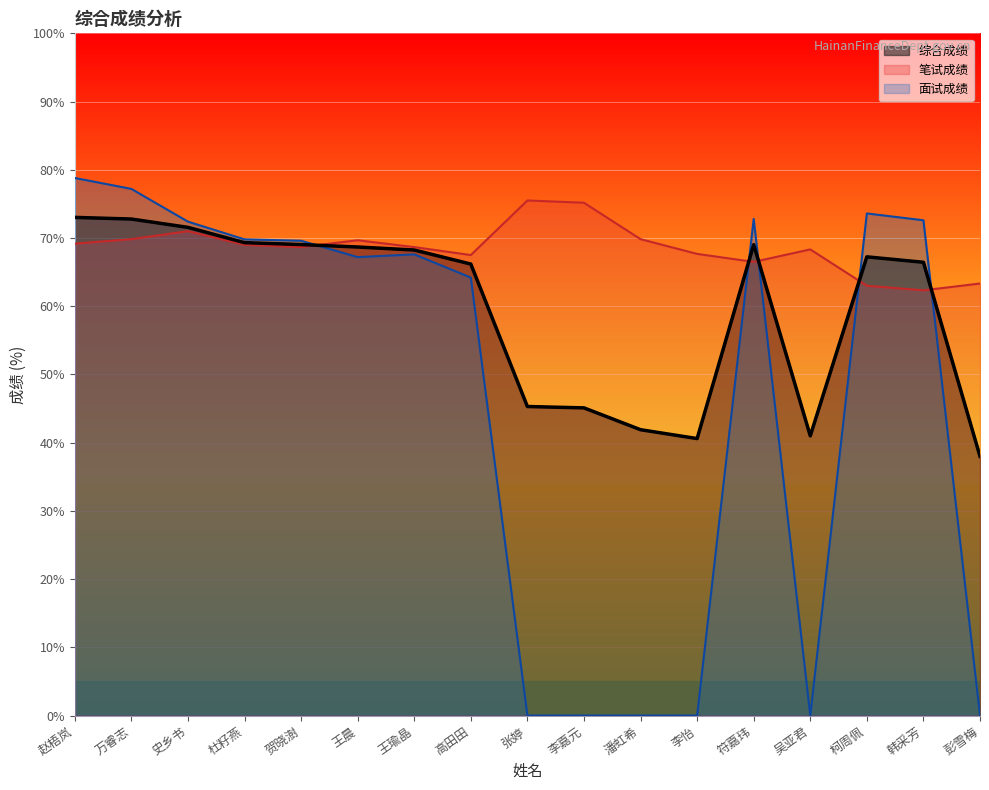

True or false: 笔试成绩 and 面试成绩 intersect in this chart.

True